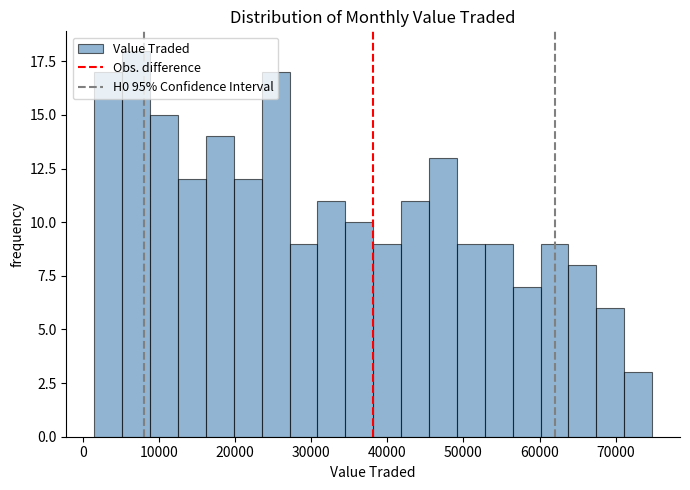

Around what value on the x-axis is the tallest bar? Give the approximate position of its centre, as read against the axis.

7000